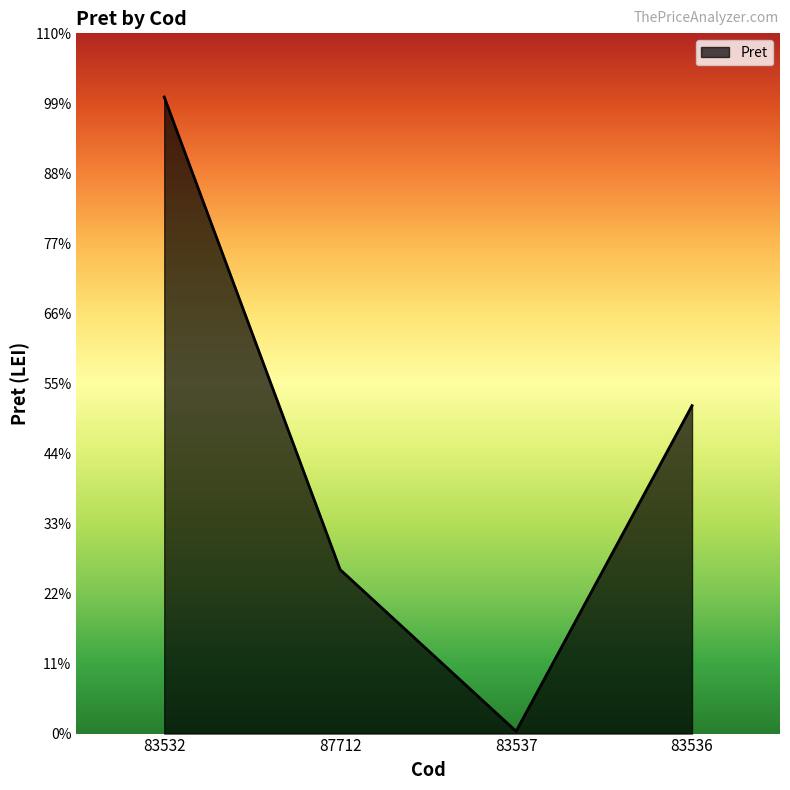

How many interior local valleys (lower than both neighbors) does the data have?

1